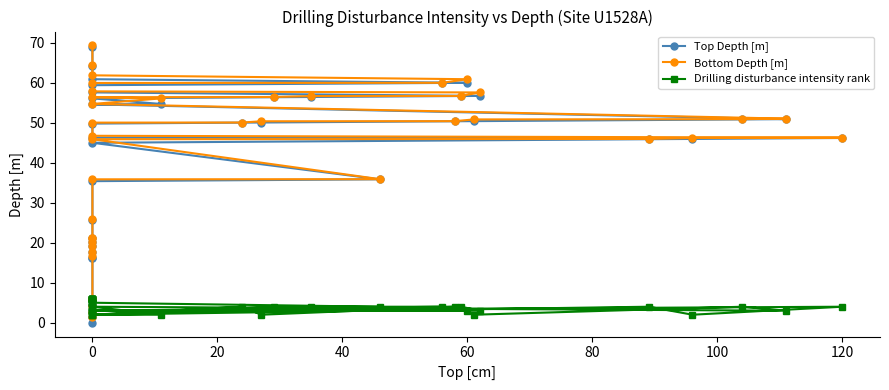

What is the value of the Drilling disturbance intensity rank point at the 2nd from the left?

6.0